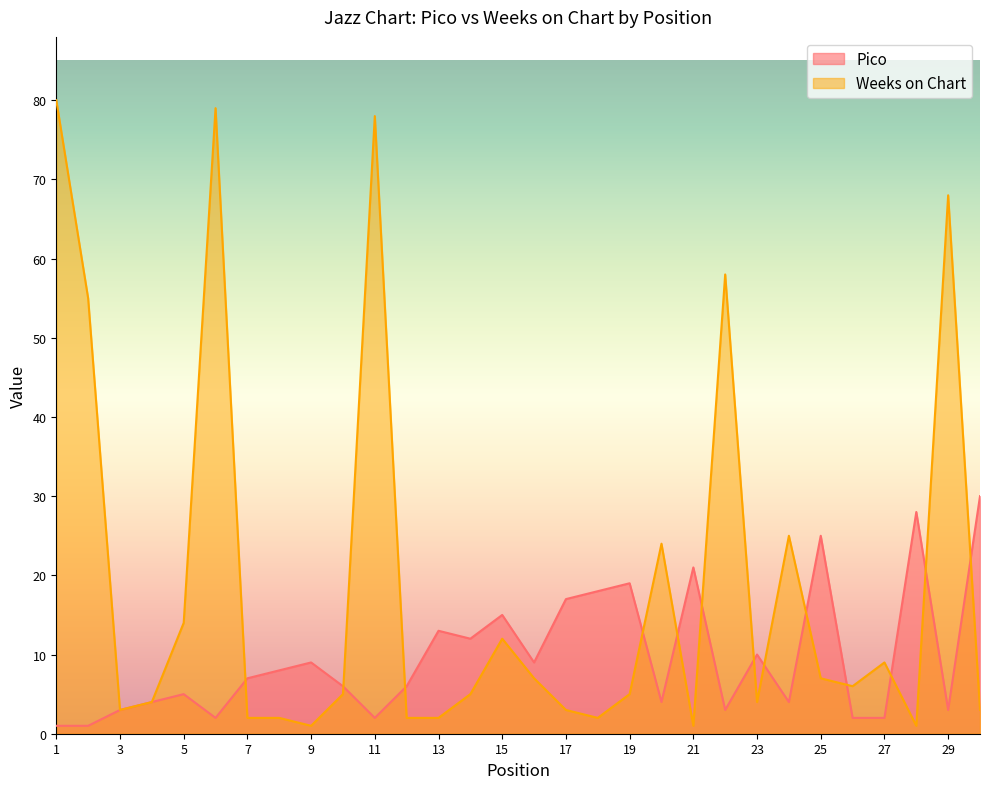

What is the value of the Pico point at the 17th from the left?

17